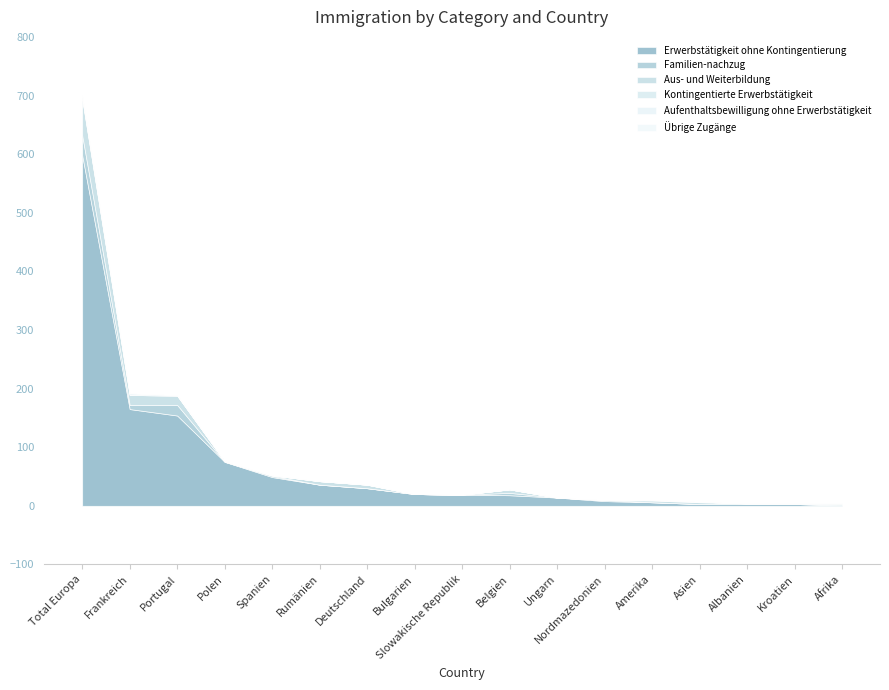

Does the chart have visible grid lines?

No